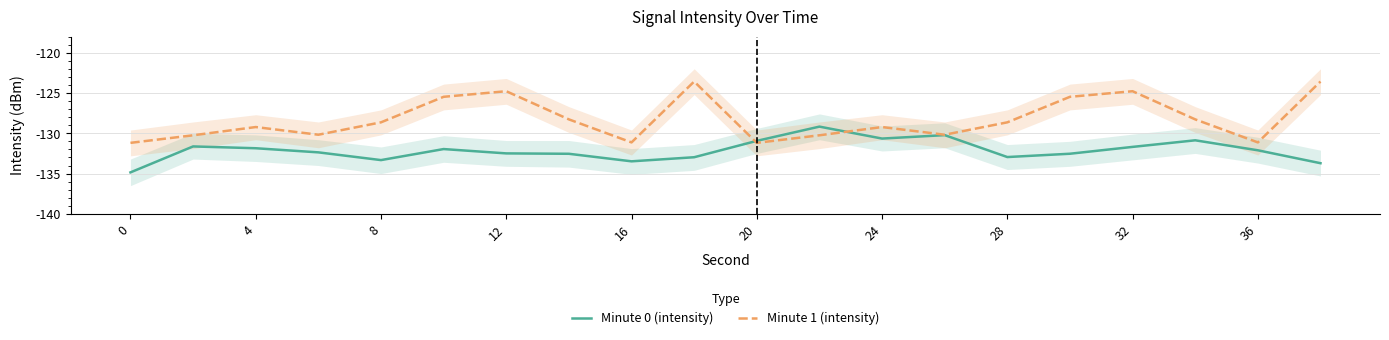

True or false: Minute 0 (intensity) has more than 0 interior local peaks.

True